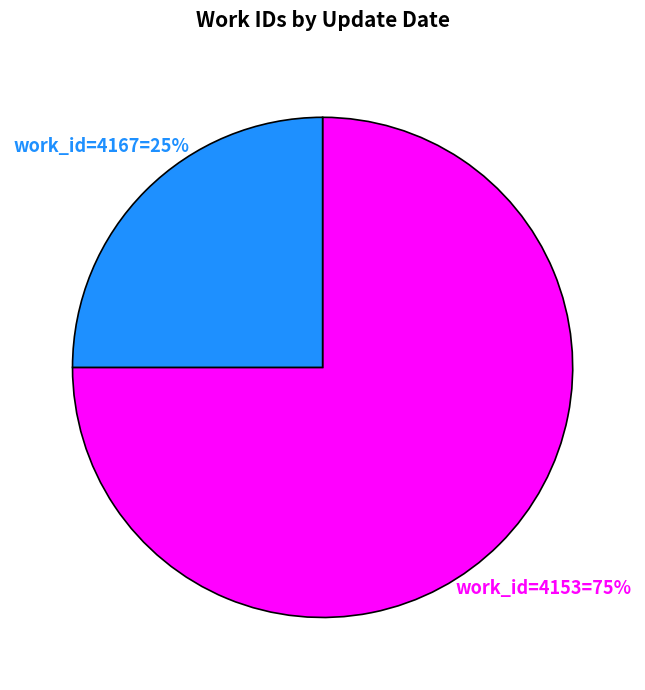

To the nearest percent, what is the average slice percentage?

50%